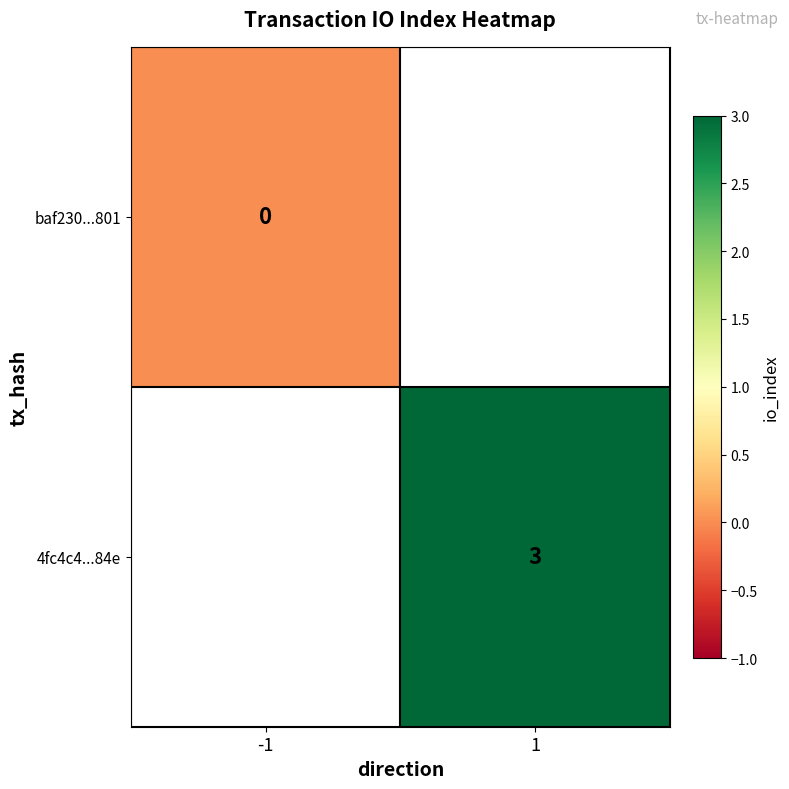

The 4fc4c4...84e series shows 5 at 1. True or false?

False